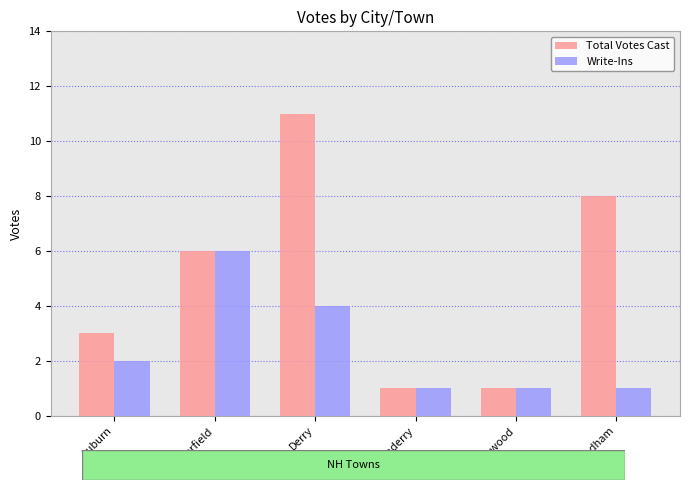

Rank the series at Windham from lowest to highest value.

Write-Ins, Total Votes Cast